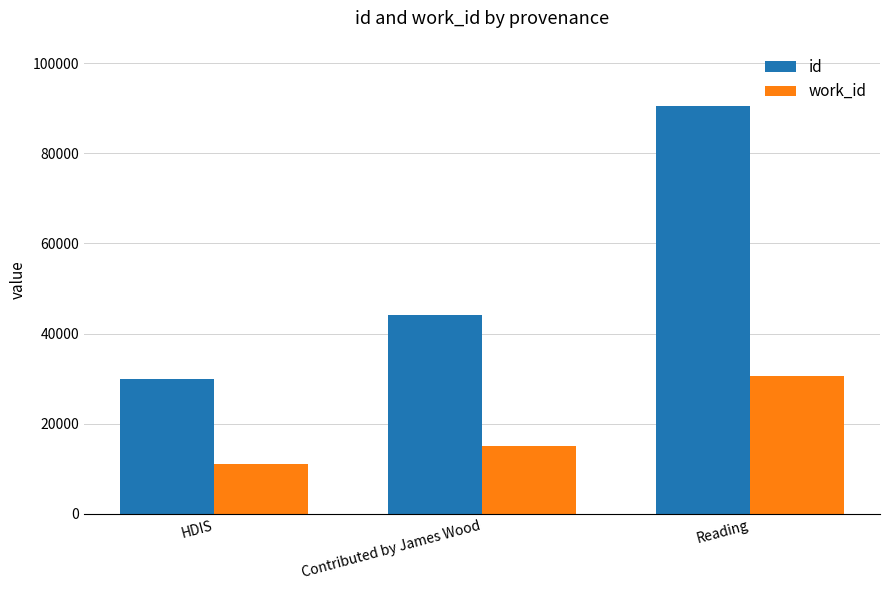

Reading left to right, list all the values displayed in this chart.

id: HDIS=29889	Contributed by James Wood=44079	Reading=90472
work_id: HDIS=11178	Contributed by James Wood=15132	Reading=30693